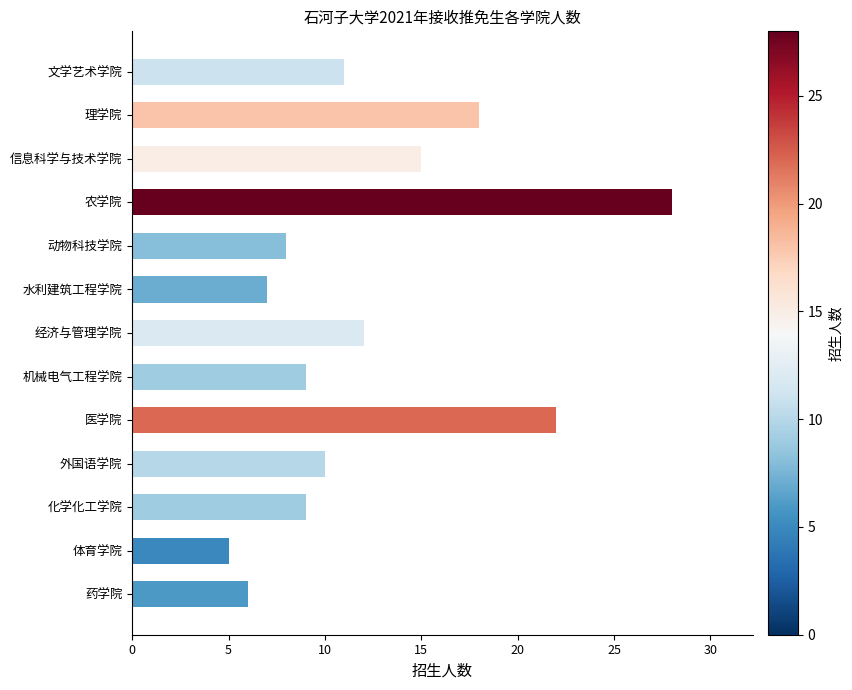

What is the difference between the maximum and second lowest values?

22